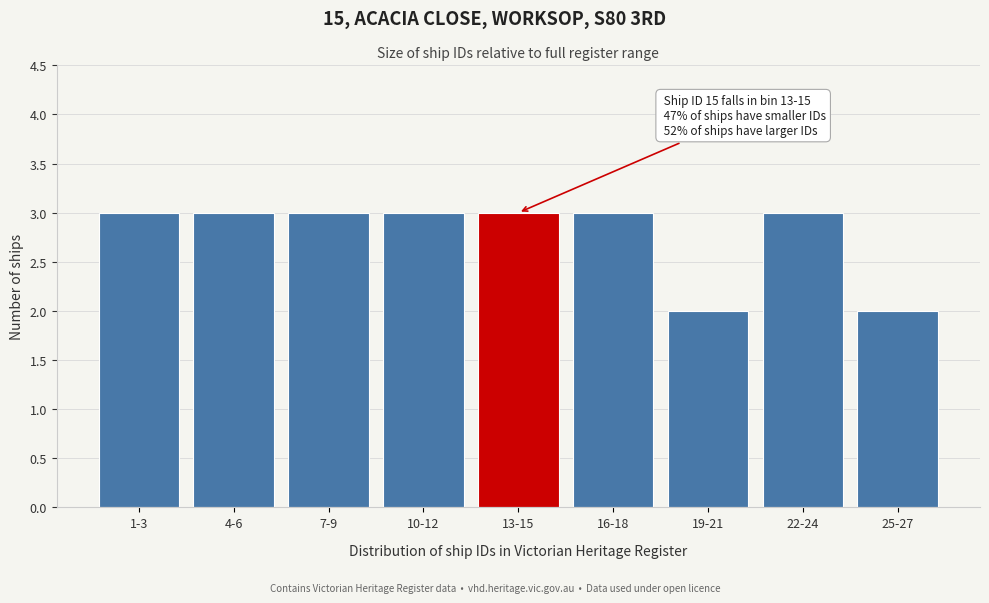

Reading left to right, what are all the values shown in this chart?

1-3=3	4-6=3	7-9=3	10-12=3	13-15=3	16-18=3	19-21=2	22-24=3	25-27=2